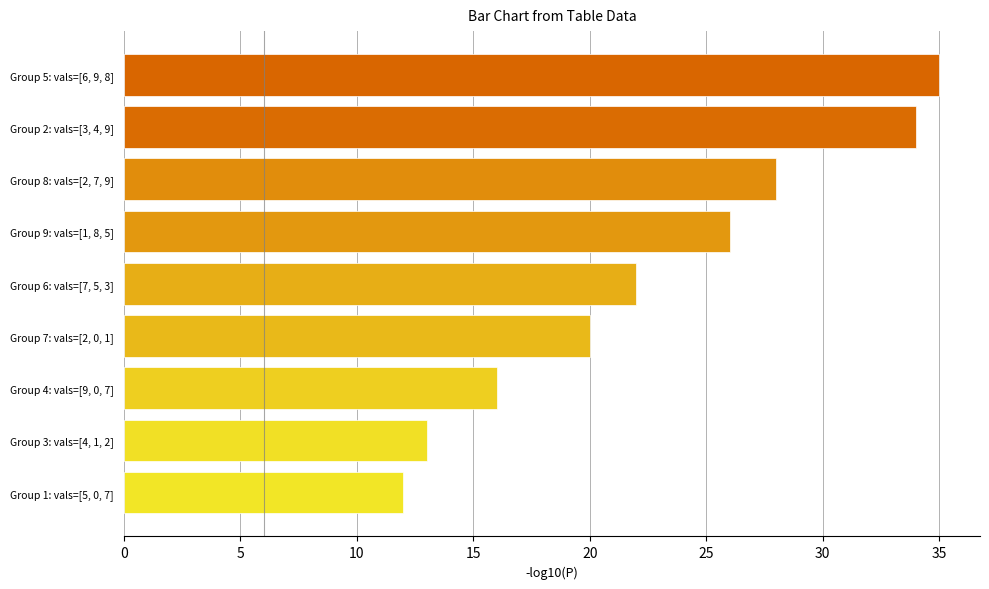

True or false: the data shows 12 at Group 7: vals=[2, 0, 1].

False